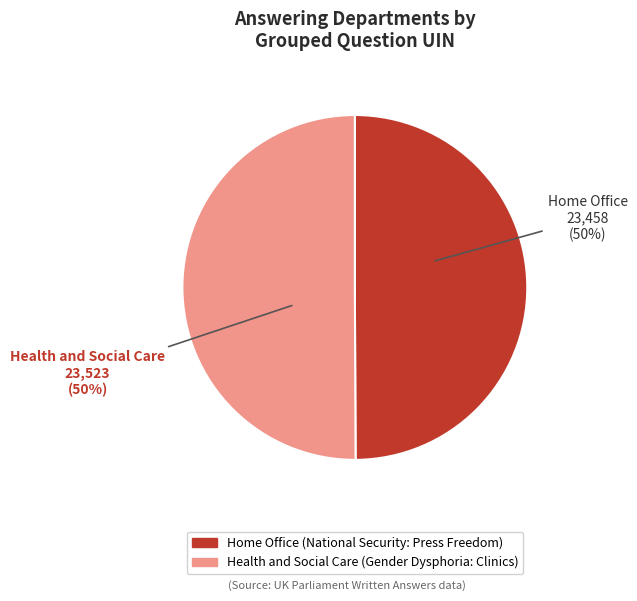

The Home Office (National Security: Press Freedom) slice represents 41% of the pie. True or false?

False